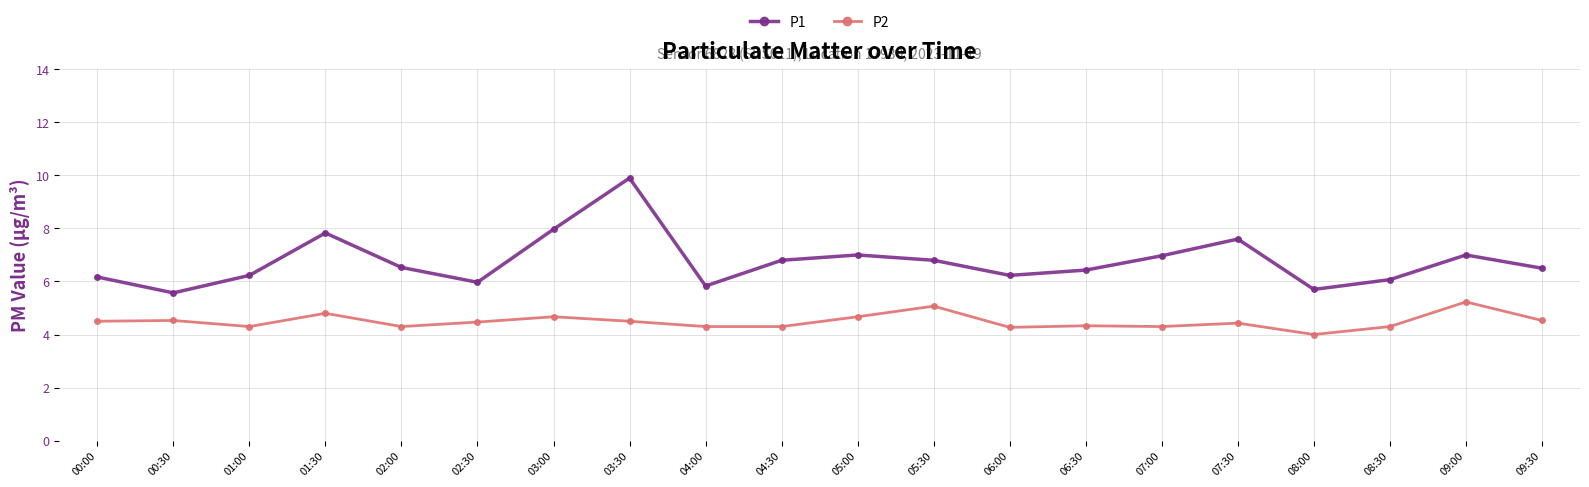

True or false: P2 has a value of 4.3 at 08:30.

True